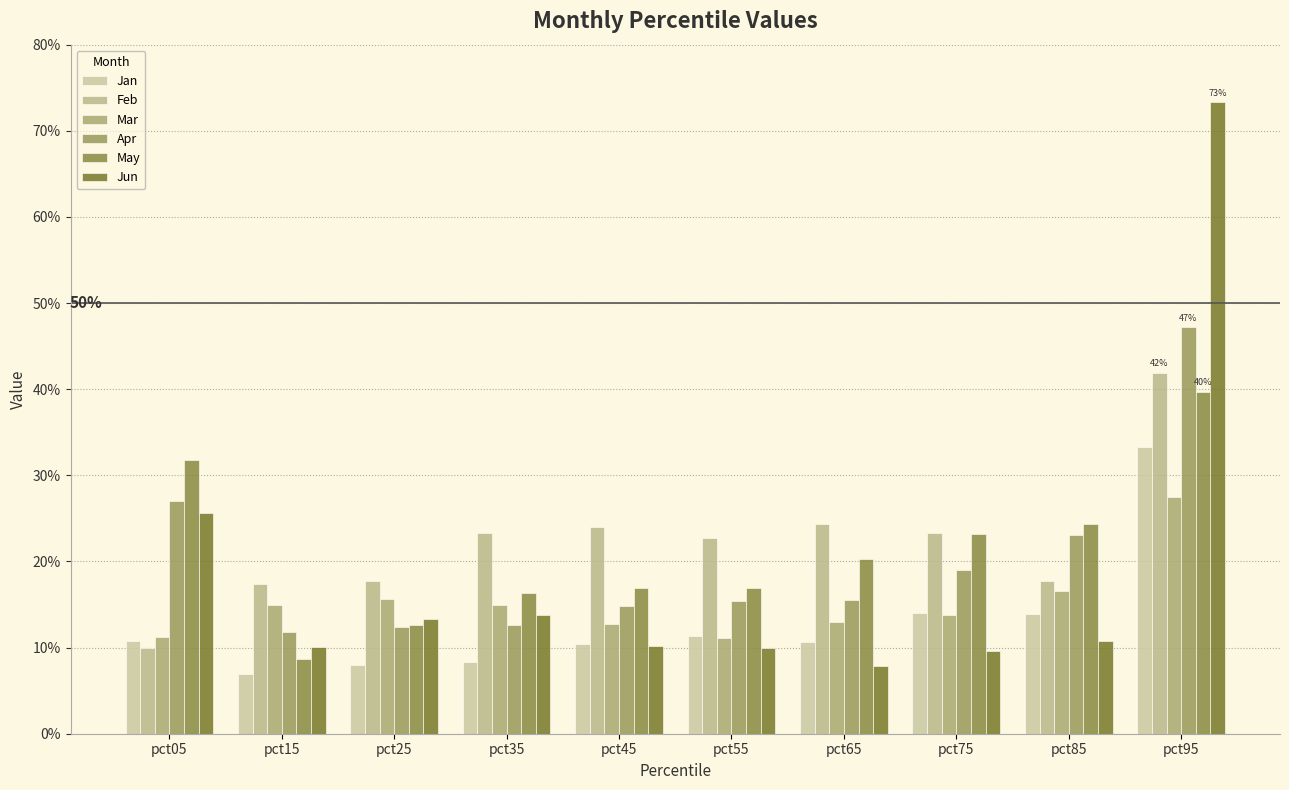

Reading left to right, extract all data points from this chart.

Jan: pct05=0.1	pct15=0.1	pct25=0.1	pct35=0.1	pct45=0.1	pct55=0.1	pct65=0.1	pct75=0.1	pct85=0.1	pct95=0.3
Feb: pct05=0.1	pct15=0.2	pct25=0.2	pct35=0.2	pct45=0.2	pct55=0.2	pct65=0.2	pct75=0.2	pct85=0.2	pct95=0.4
Mar: pct05=0.1	pct15=0.1	pct25=0.2	pct35=0.1	pct45=0.1	pct55=0.1	pct65=0.1	pct75=0.1	pct85=0.2	pct95=0.3
Apr: pct05=0.3	pct15=0.1	pct25=0.1	pct35=0.1	pct45=0.1	pct55=0.2	pct65=0.2	pct75=0.2	pct85=0.2	pct95=0.5
May: pct05=0.3	pct15=0.1	pct25=0.1	pct35=0.2	pct45=0.2	pct55=0.2	pct65=0.2	pct75=0.2	pct85=0.2	pct95=0.4
Jun: pct05=0.3	pct15=0.1	pct25=0.1	pct35=0.1	pct45=0.1	pct55=0.1	pct65=0.1	pct75=0.1	pct85=0.1	pct95=0.7